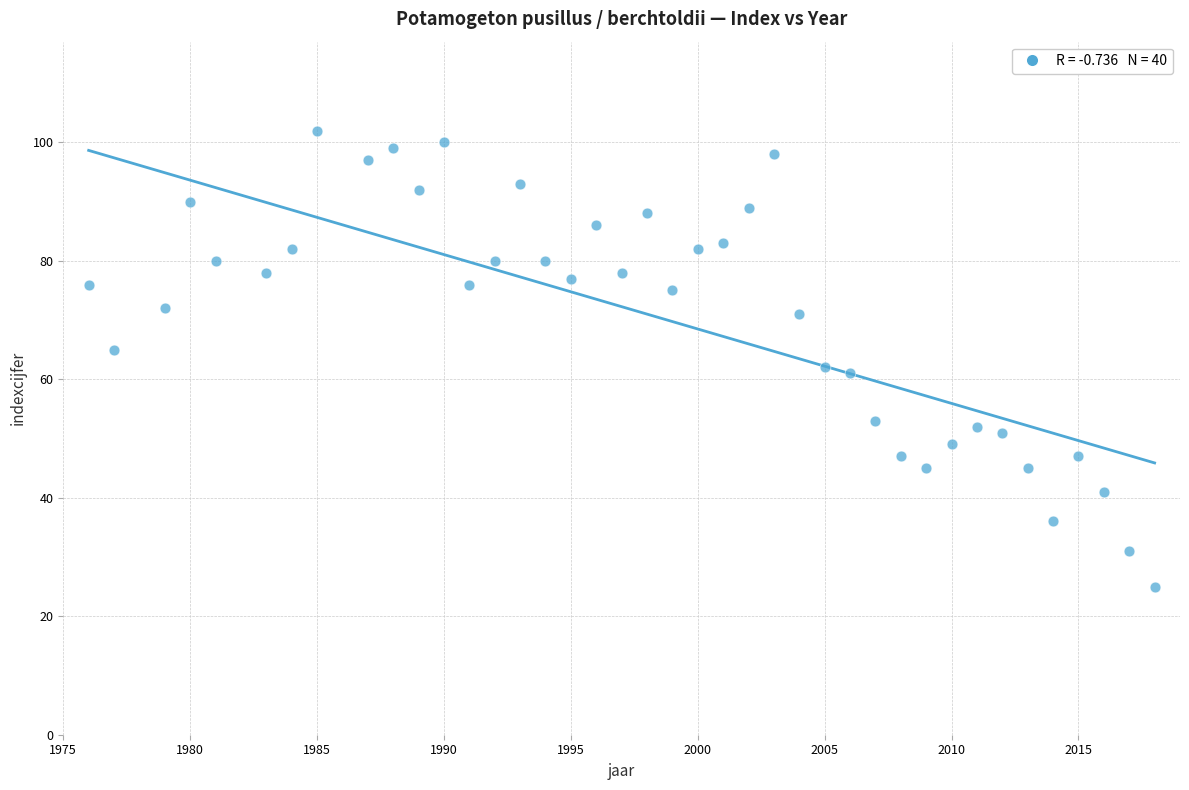

What is the range of X values (max minus min)?

42